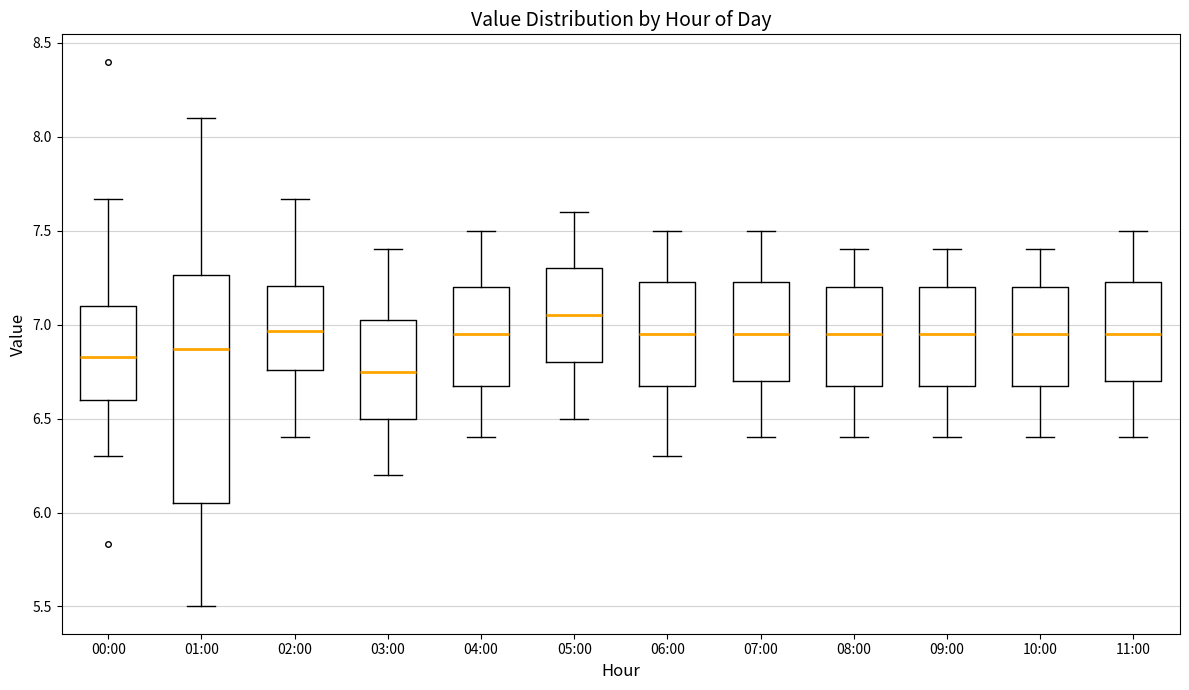

Where does the median line of the box for 08:00 sit on the y-axis? The values are not printed on the chart, so give them approximately, as read against the axis.

6.95